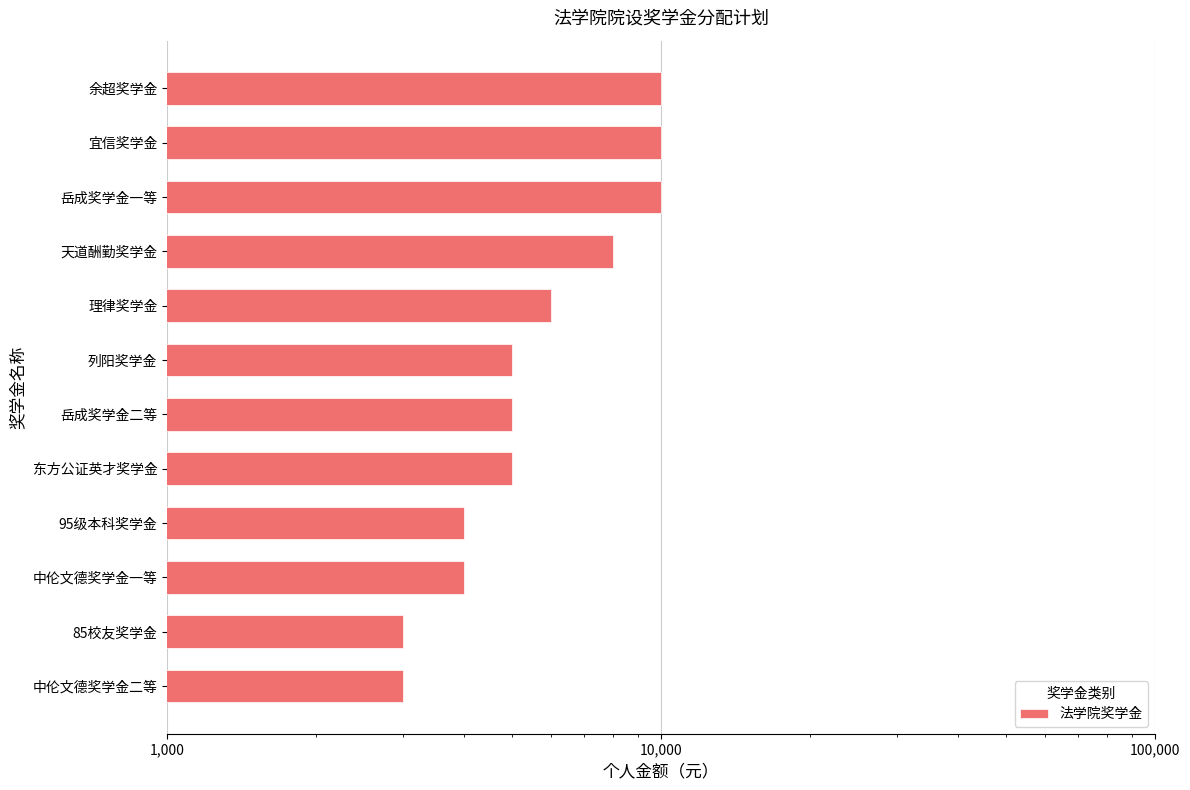

Is it true that the value at 8 is 10445?

False